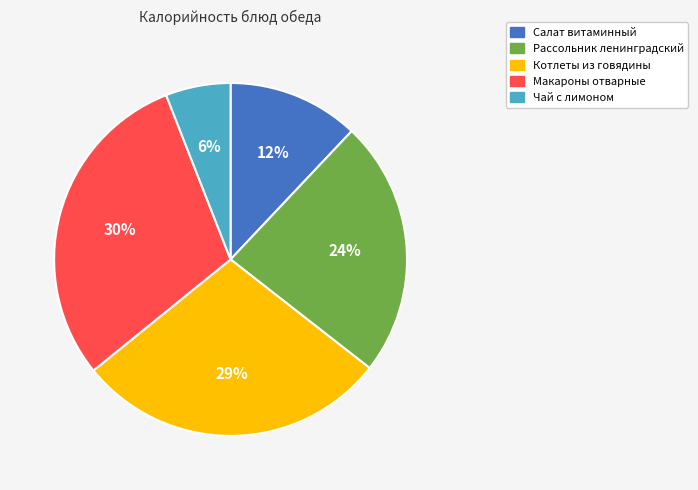

Does Чай с лимоном represent more than half of the total?

No